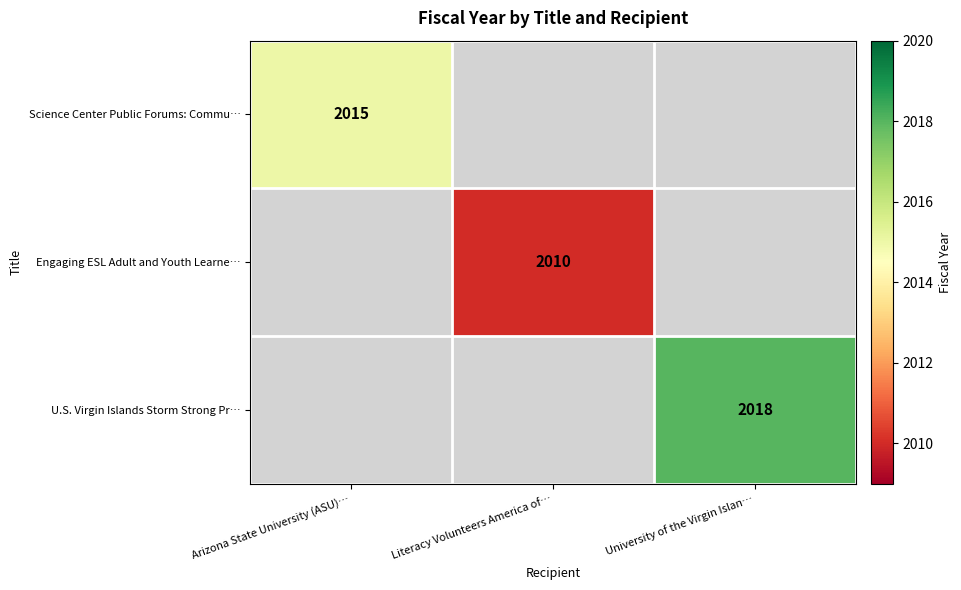

At which category is the sum across all series the highest?

University of the Virgin Islan…